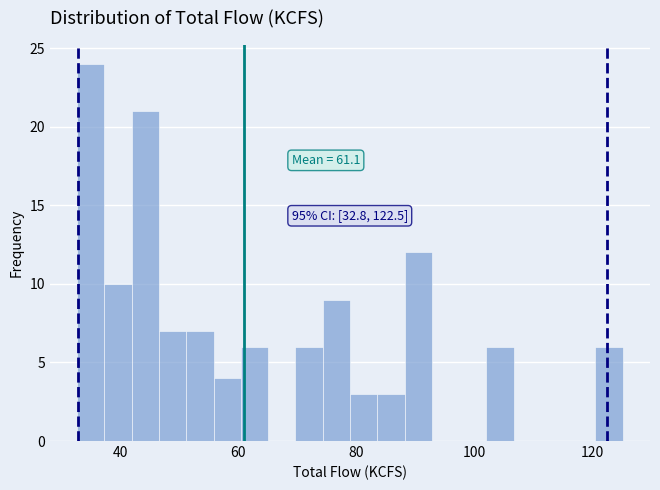

Read against the x-axis, roughly where is the centre of the tallest bar?

36